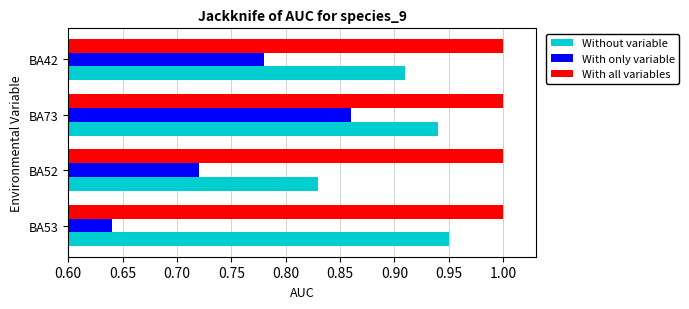

What are all the series names shown in the legend?

Without variable, With only variable, With all variables